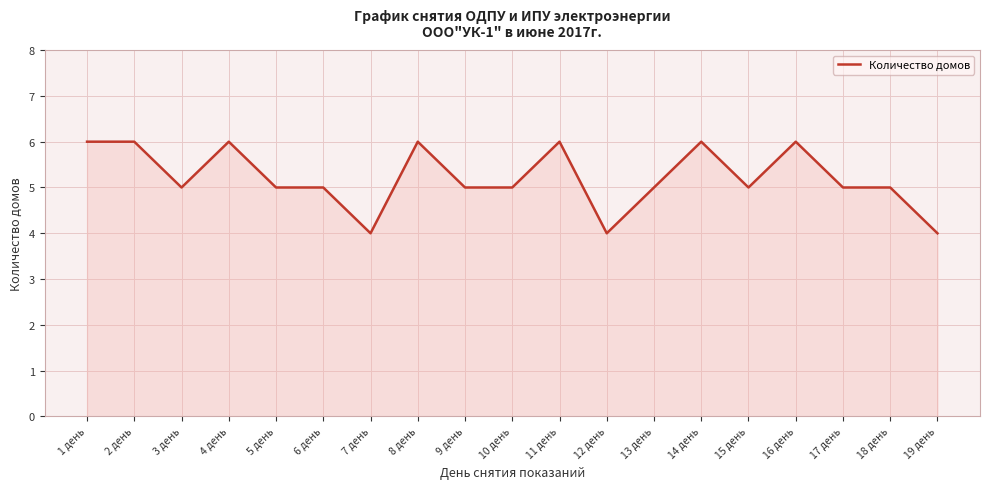

The value at 10 день is 3. True or false?

False